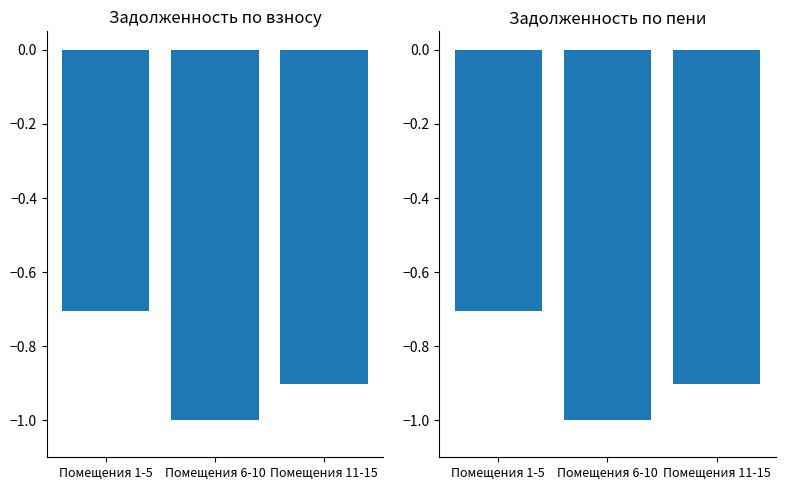

At which category is the sum across all series the highest?

Помещения 1-5